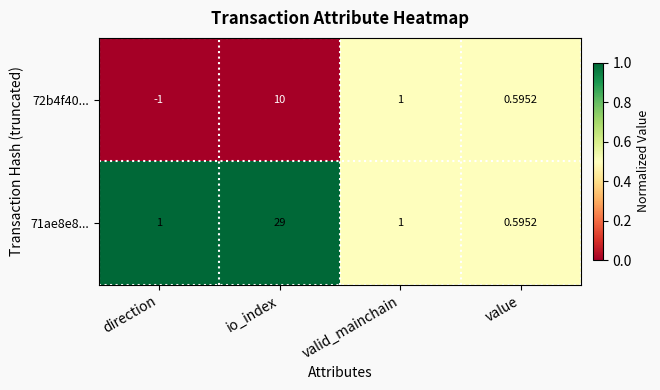

Count the number of data series in this chart.

2